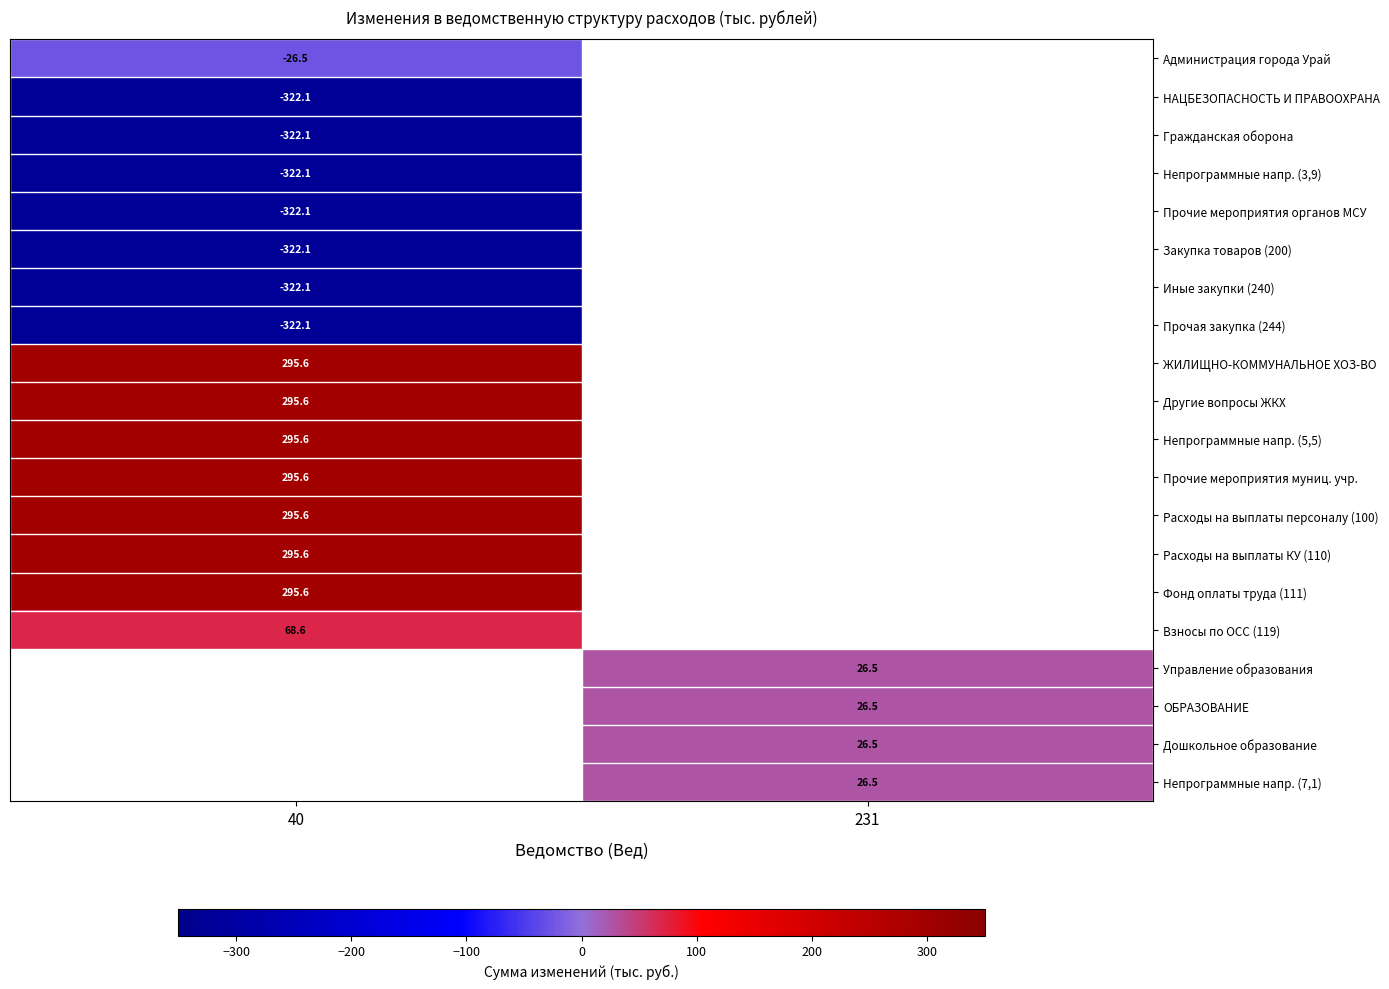

Is it true that Прочая закупка (244) equals -322.1 at 40?

True